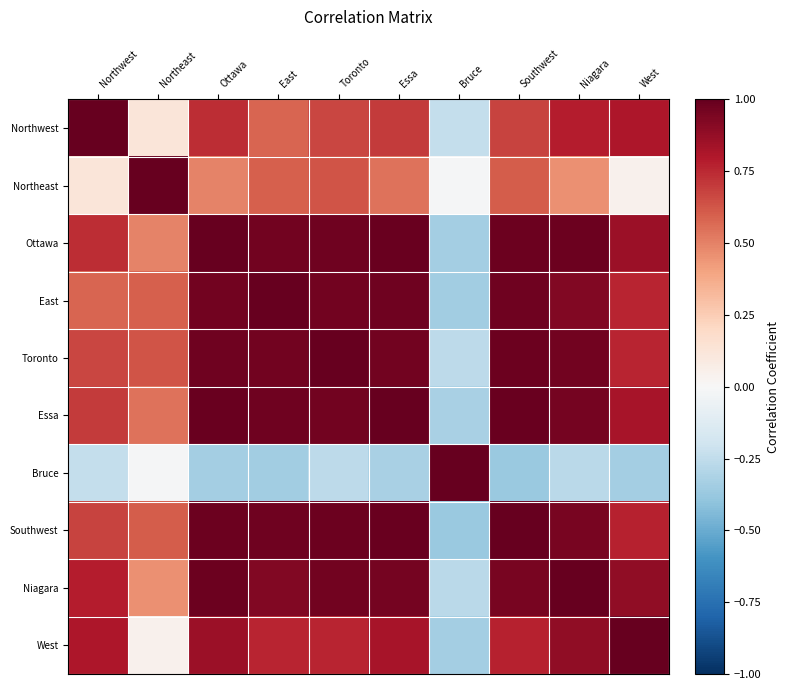

Reading left to right, what are all the values shown in this chart?

Northwest: Northwest=1.0	Northeast=0.1	Ottawa=0.7	East=0.6	Toronto=0.7	Essa=0.7	Bruce=-0.2	Southwest=0.7	Niagara=0.8	West=0.8
Northeast: Northwest=0.1	Northeast=1.0	Ottawa=0.5	East=0.6	Toronto=0.6	Essa=0.5	Bruce=-0.0	Southwest=0.6	Niagara=0.5	West=0.0
Ottawa: Northwest=0.7	Northeast=0.5	Ottawa=1.0	East=1.0	Toronto=1.0	Essa=1.0	Bruce=-0.3	Southwest=1.0	Niagara=1.0	West=0.9
East: Northwest=0.6	Northeast=0.6	Ottawa=1.0	East=1.0	Toronto=1.0	Essa=1.0	Bruce=-0.3	Southwest=1.0	Niagara=0.9	West=0.8
Toronto: Northwest=0.7	Northeast=0.6	Ottawa=1.0	East=1.0	Toronto=1.0	Essa=1.0	Bruce=-0.3	Southwest=1.0	Niagara=1.0	West=0.8
Essa: Northwest=0.7	Northeast=0.5	Ottawa=1.0	East=1.0	Toronto=1.0	Essa=1.0	Bruce=-0.3	Southwest=1.0	Niagara=1.0	West=0.8
Bruce: Northwest=-0.2	Northeast=-0.0	Ottawa=-0.3	East=-0.3	Toronto=-0.3	Essa=-0.3	Bruce=1.0	Southwest=-0.4	Niagara=-0.3	West=-0.3
Southwest: Northwest=0.7	Northeast=0.6	Ottawa=1.0	East=1.0	Toronto=1.0	Essa=1.0	Bruce=-0.4	Southwest=1.0	Niagara=0.9	West=0.8
Niagara: Northwest=0.8	Northeast=0.5	Ottawa=1.0	East=0.9	Toronto=1.0	Essa=1.0	Bruce=-0.3	Southwest=0.9	Niagara=1.0	West=0.9
West: Northwest=0.8	Northeast=0.0	Ottawa=0.9	East=0.8	Toronto=0.8	Essa=0.8	Bruce=-0.3	Southwest=0.8	Niagara=0.9	West=1.0